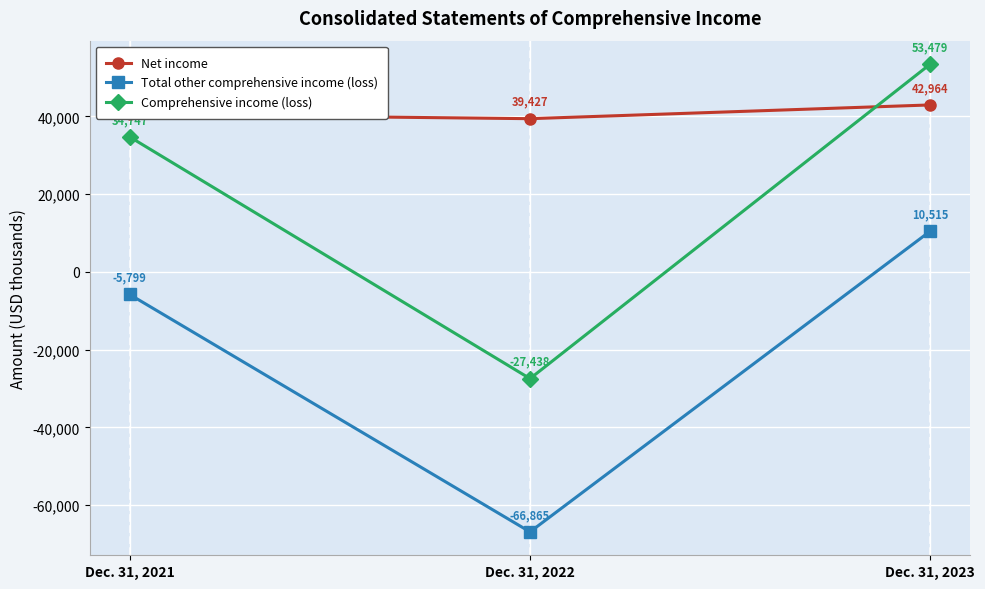

Is it true that Net income equals 11418 at Dec. 31, 2023?

False